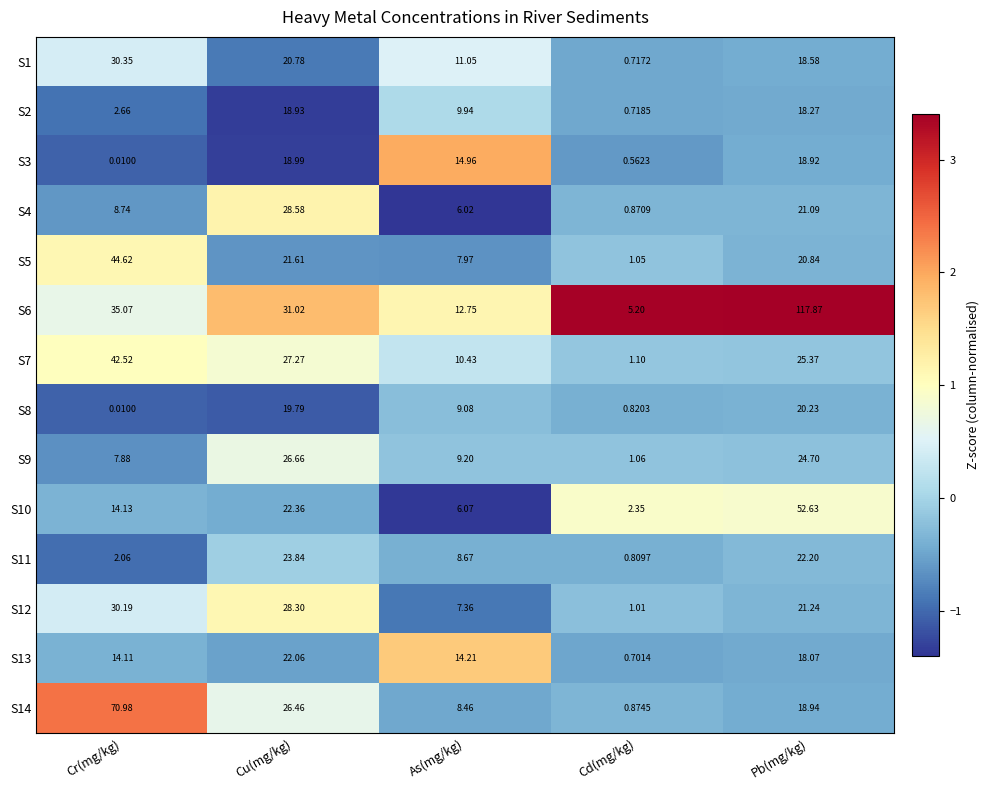

Rank the categories by S10 value from lowest to highest.

Cd(mg/kg), As(mg/kg), Cr(mg/kg), Cu(mg/kg), Pb(mg/kg)